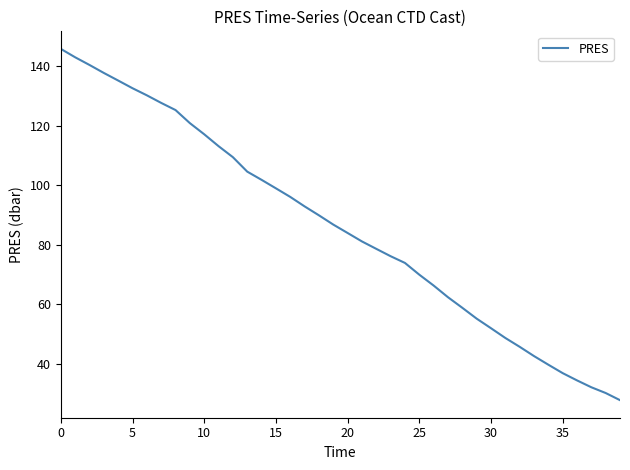

What is the maximum value shown in the chart?

145.8